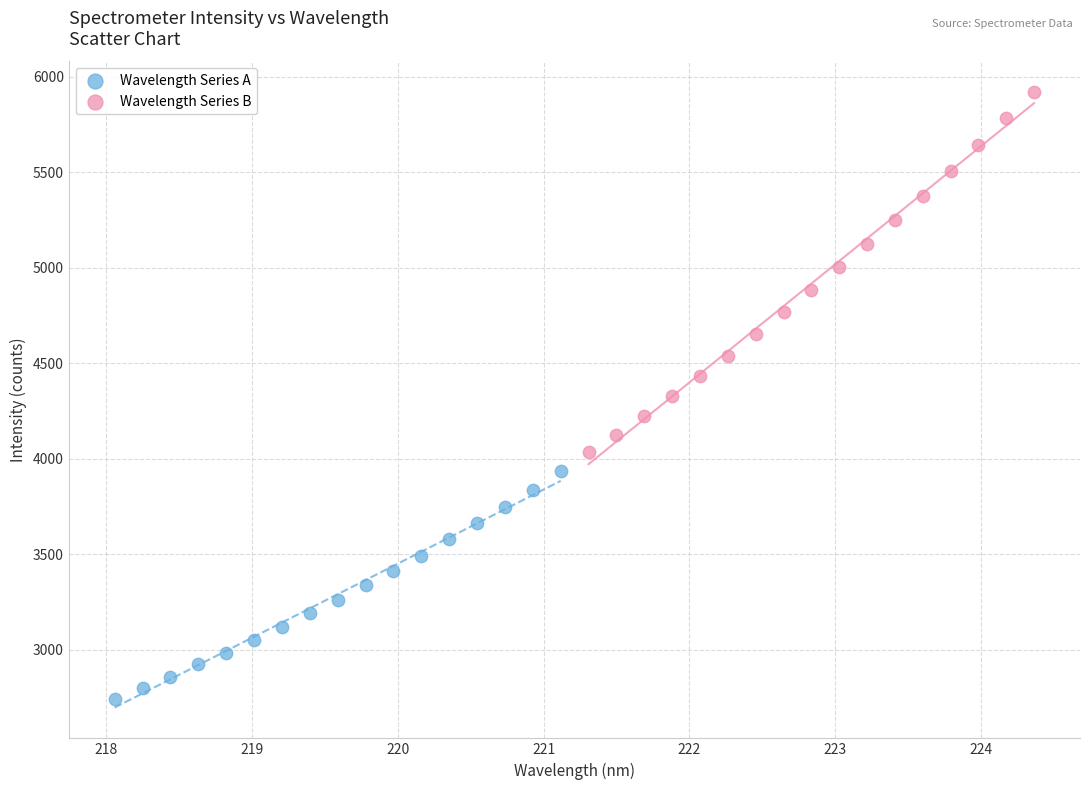

Which series has the largest Y range (max minus min)?

Wavelength Series B